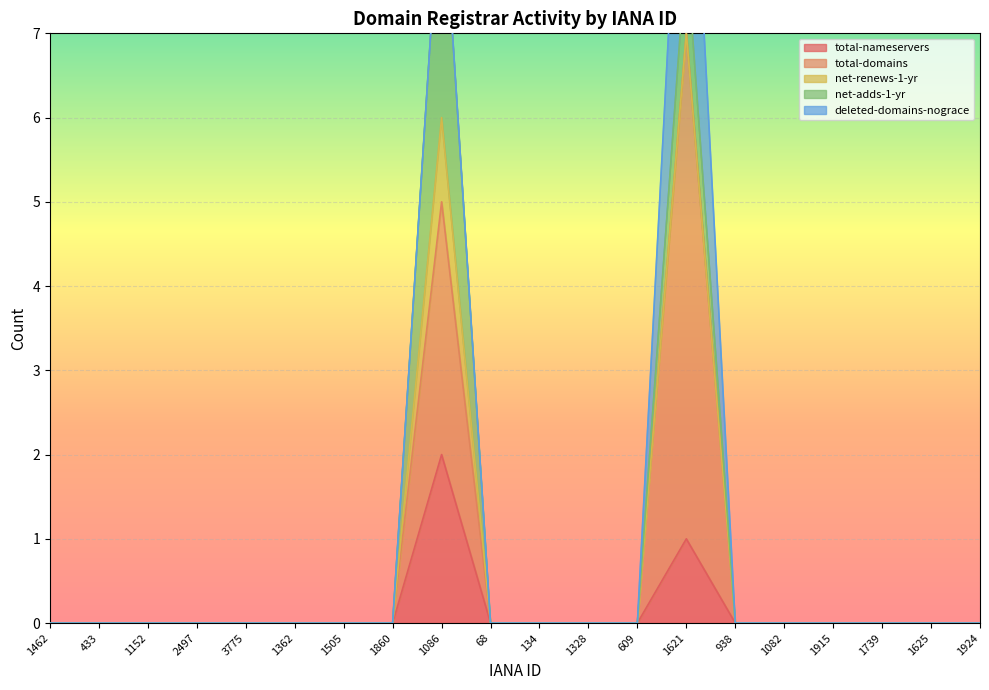

What position from the left is 1362?

6